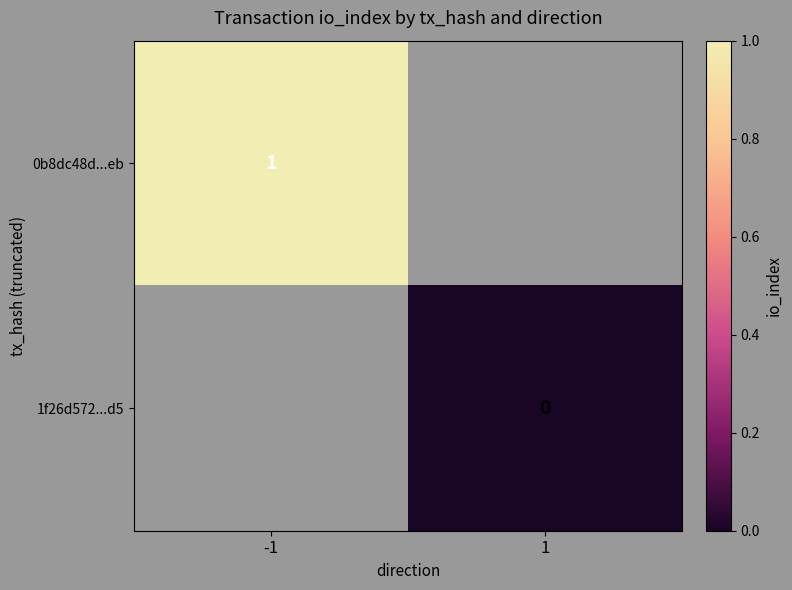

The value of 0b8dc48d...eb at -1 is 0. True or false?

False